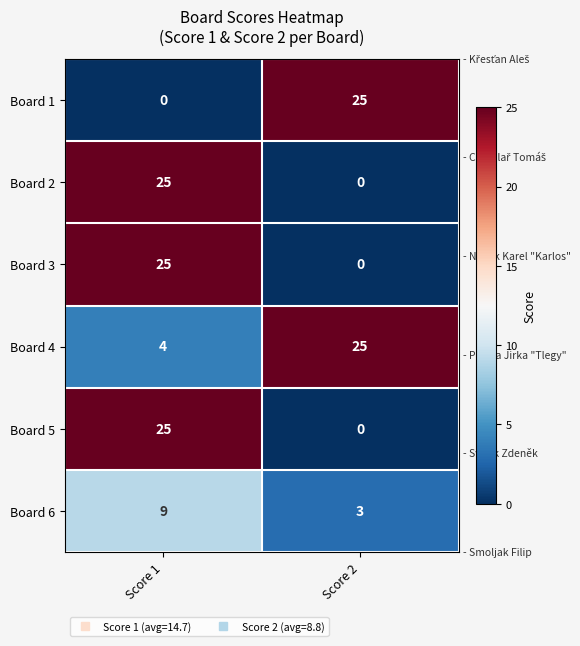

What is the spread (max minus min) of values at Score 2?

25